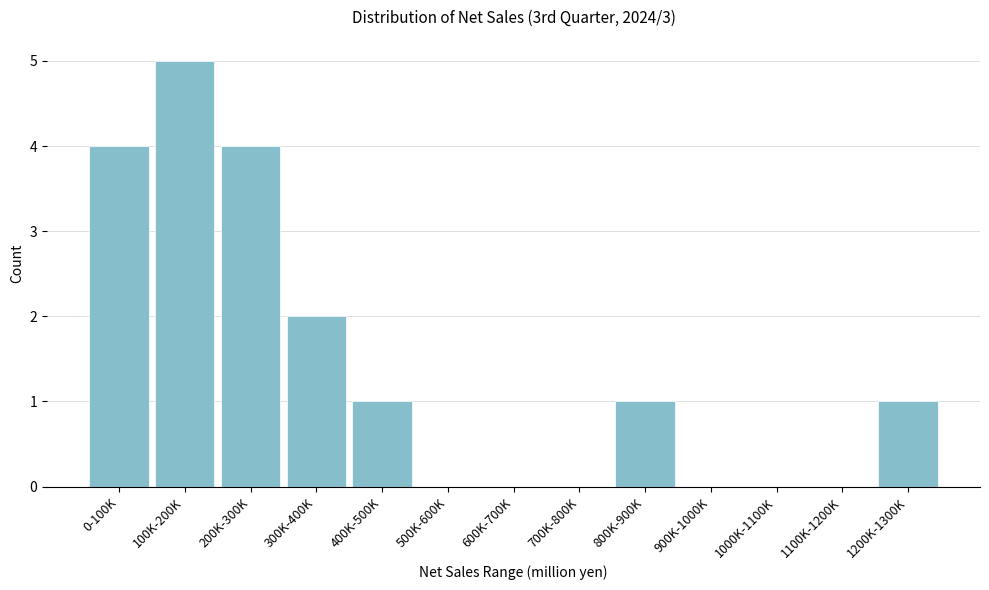

Reading left to right, transcribe all the data shown in this chart.

0-100K=4	100K-200K=5	200K-300K=4	300K-400K=2	400K-500K=1	500K-600K=0	600K-700K=0	700K-800K=0	800K-900K=1	900K-1000K=0	1000K-1100K=0	1100K-1200K=0	1200K-1300K=1